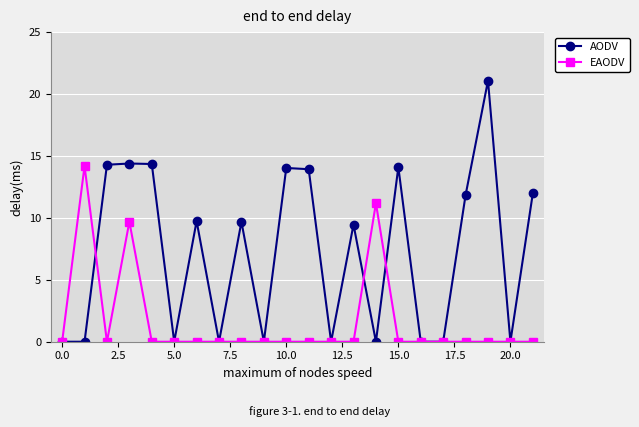

How many lines are shown in the chart?

2